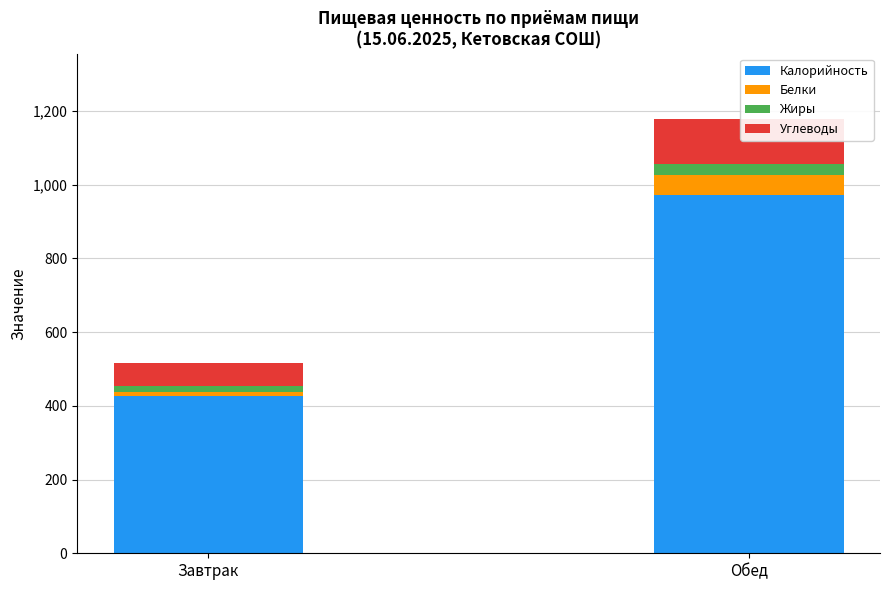

True or false: Калорийность has a value of 427.0 at Завтрак.

True